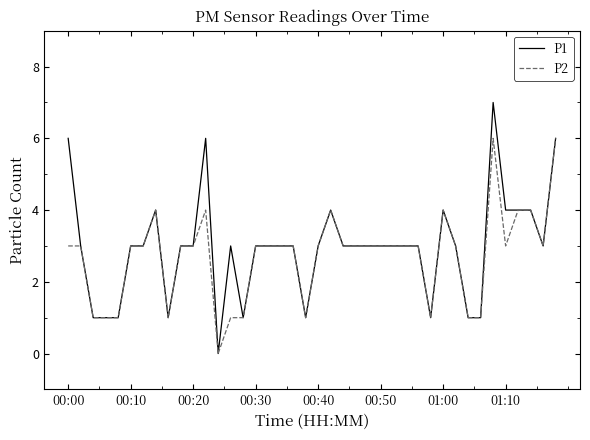

Which series has the widest spread of values?

P1